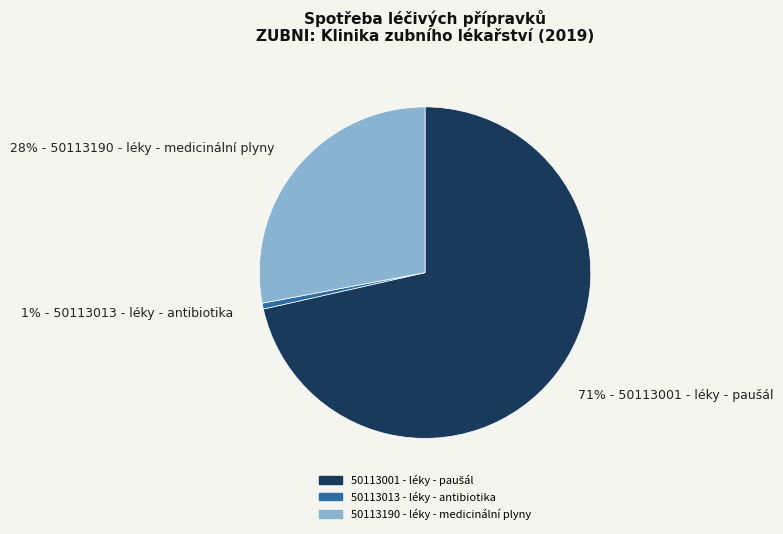

What percentage is the 1% - 50113013 - léky - antibiotika slice, to the nearest percent?

1%